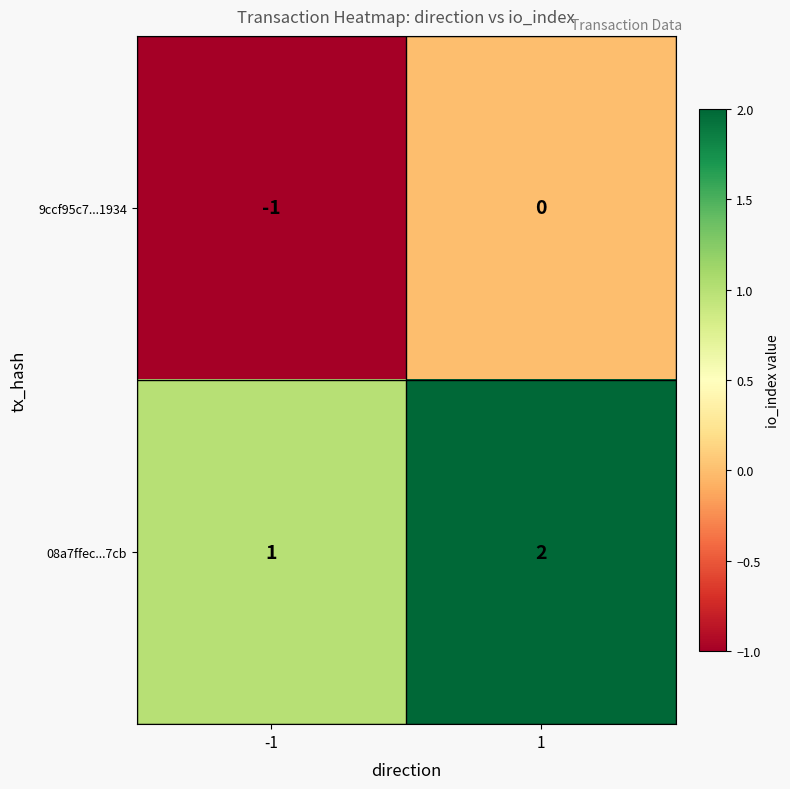

Rank the series by their maximum value, from highest to lowest.

08a7ffec...7cb, 9ccf95c7...1934